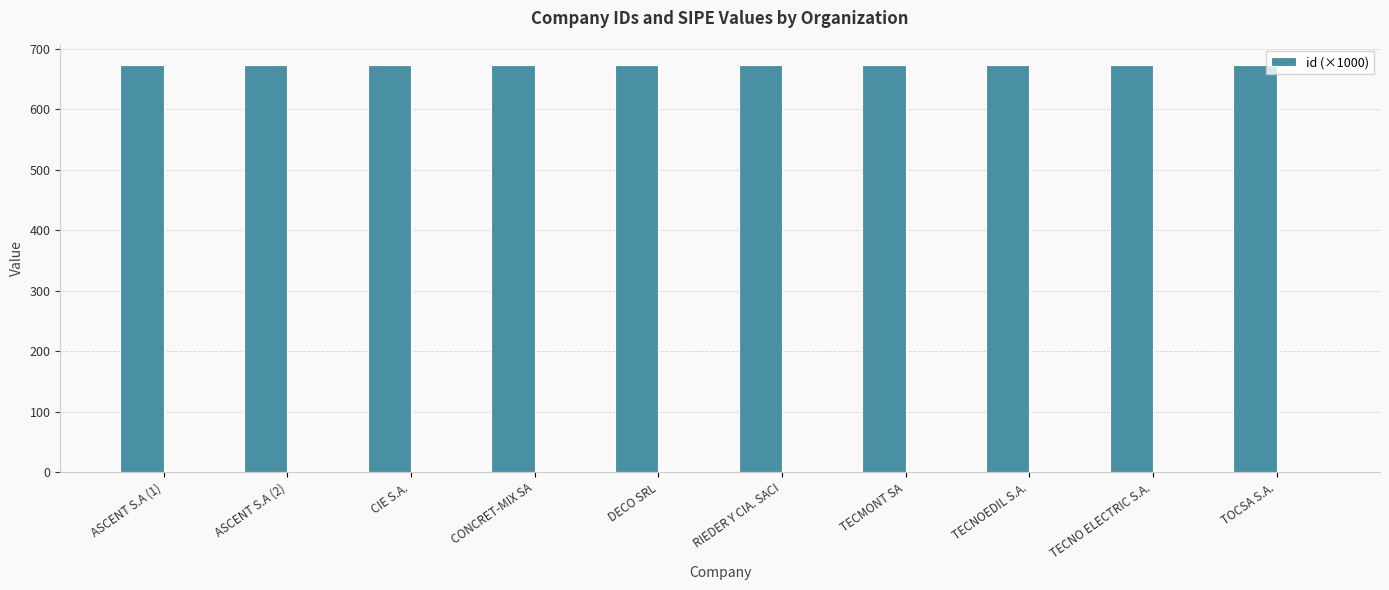

Is it true that the value at TECNOEDIL S.A. is 672.6?

True